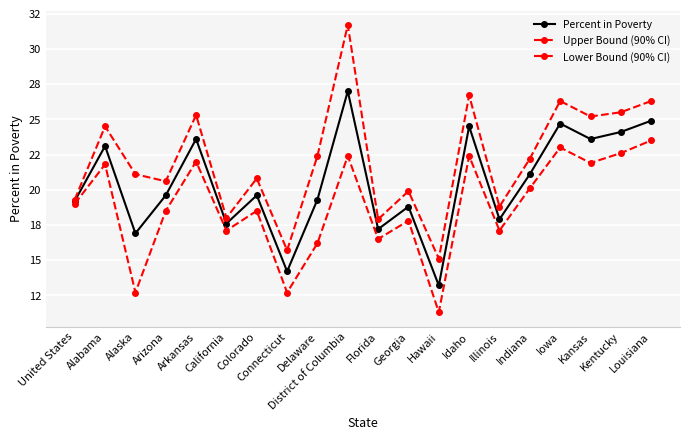

What is the total value across all series at Illinois?

53.8